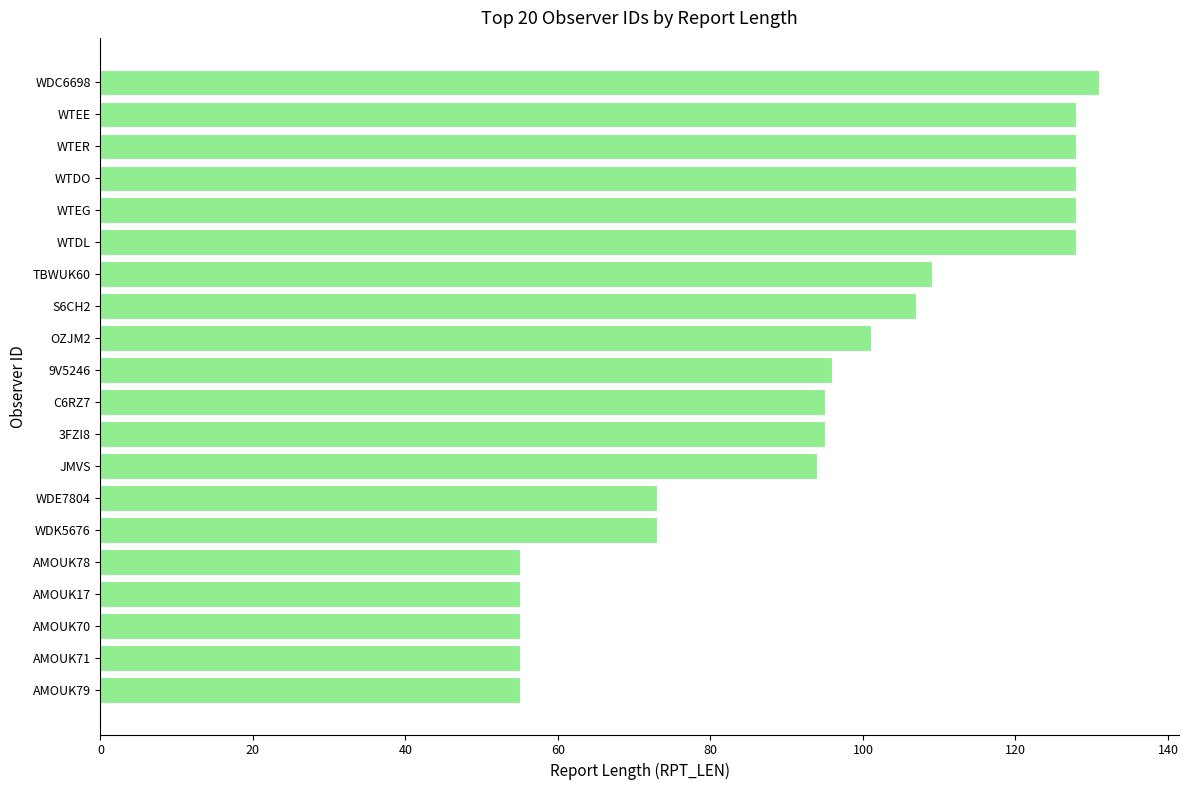

Between WDC6698 and AMOUK70, which is larger?

WDC6698